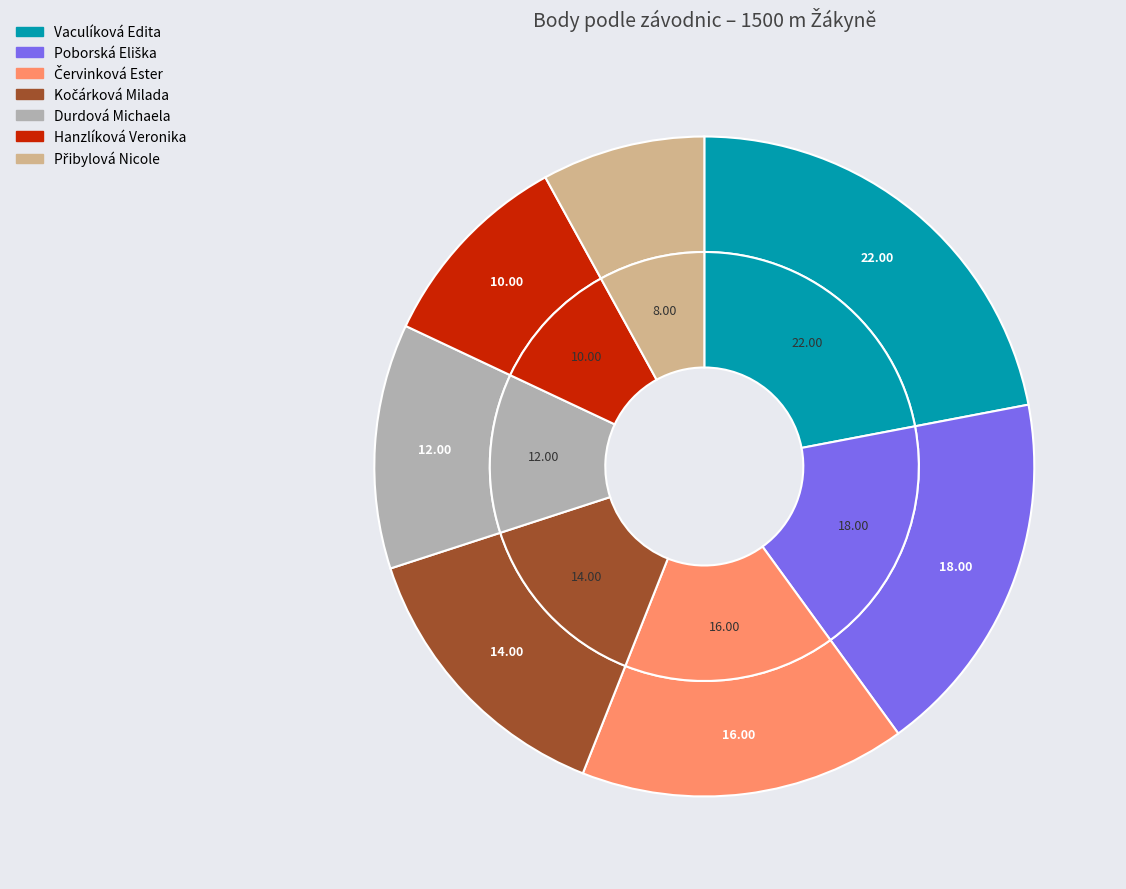

What percentage is the Hanzlíková Veronika slice, to the nearest percent?

10%